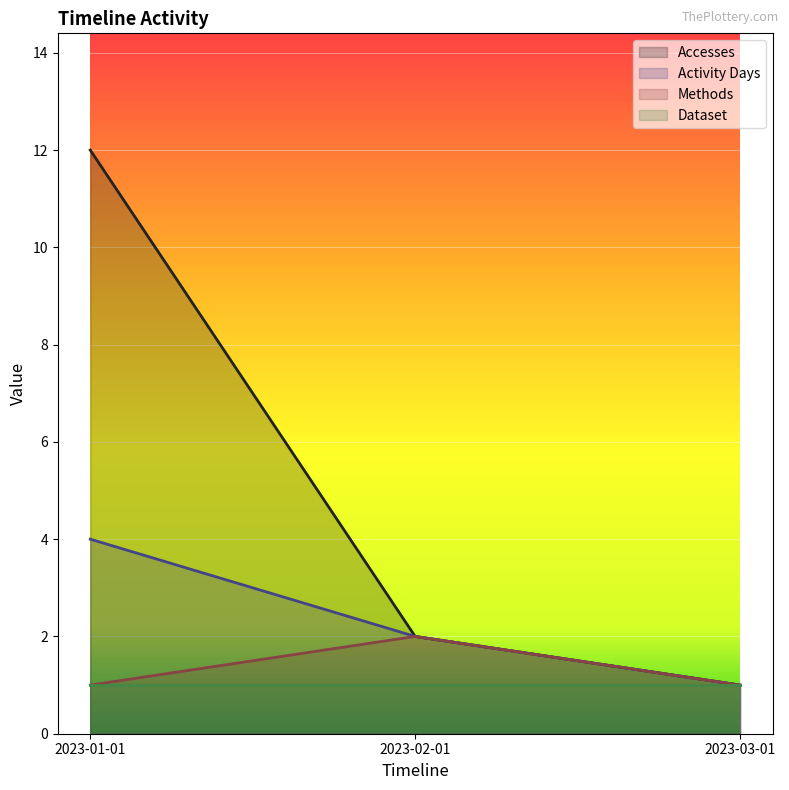

What is the label of the 1st point from the right?

2023-03-01